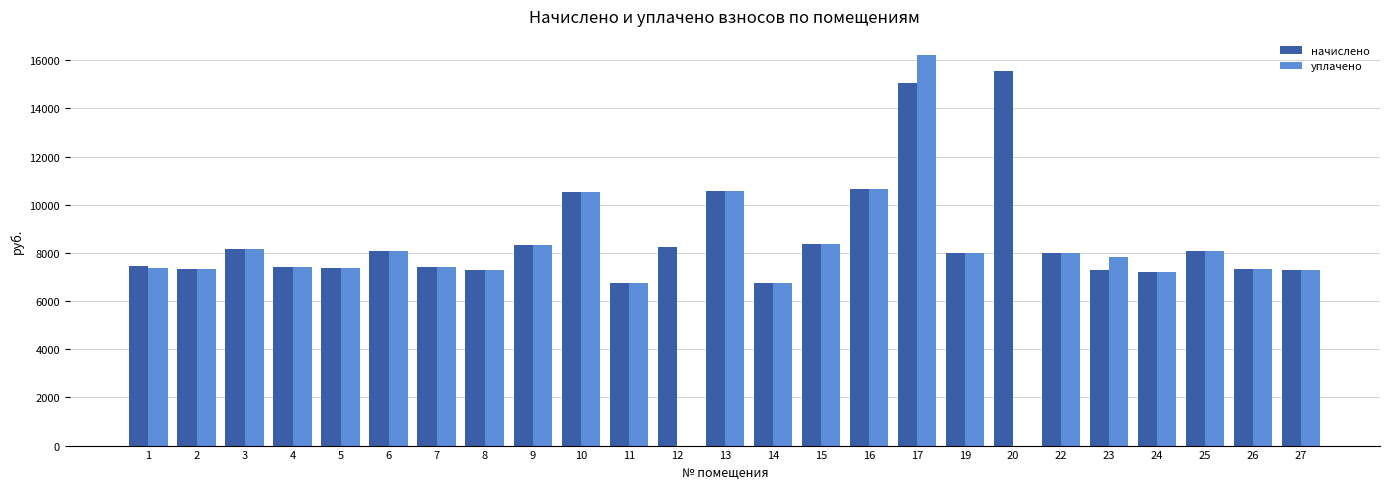

Which series has the largest total across all categories?

начислено